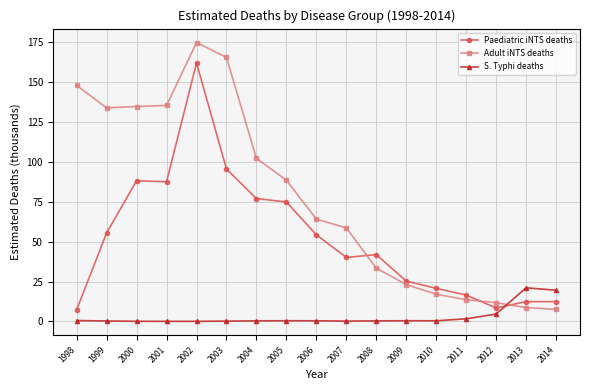

True or false: S. Typhi deaths and Paediatric iNTS deaths cross at least once.

True